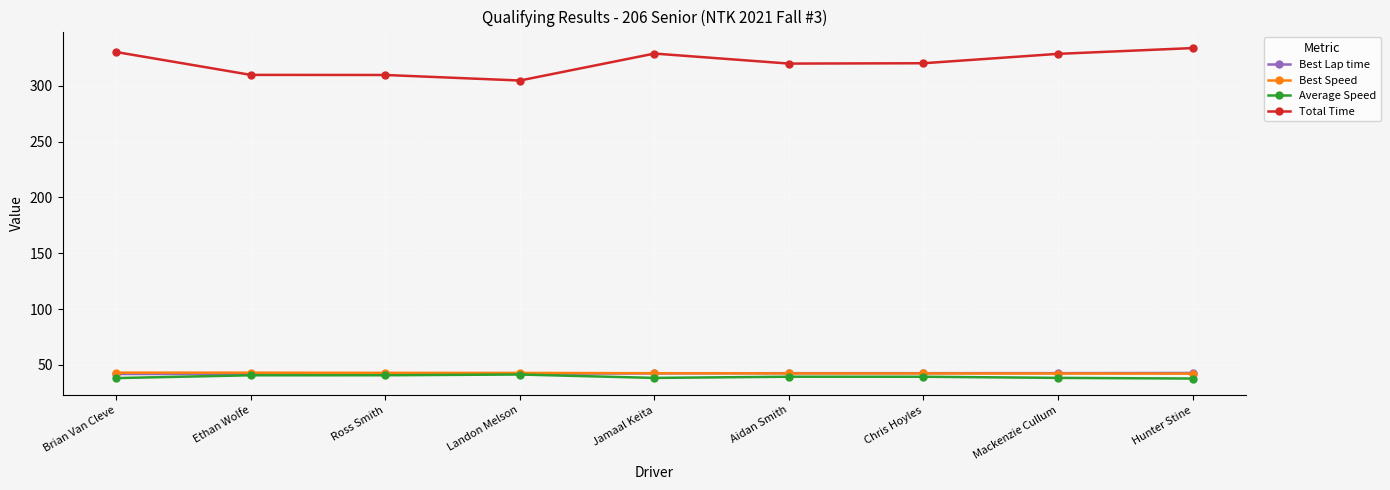

At how many categories does at least one series exceed 194?

9